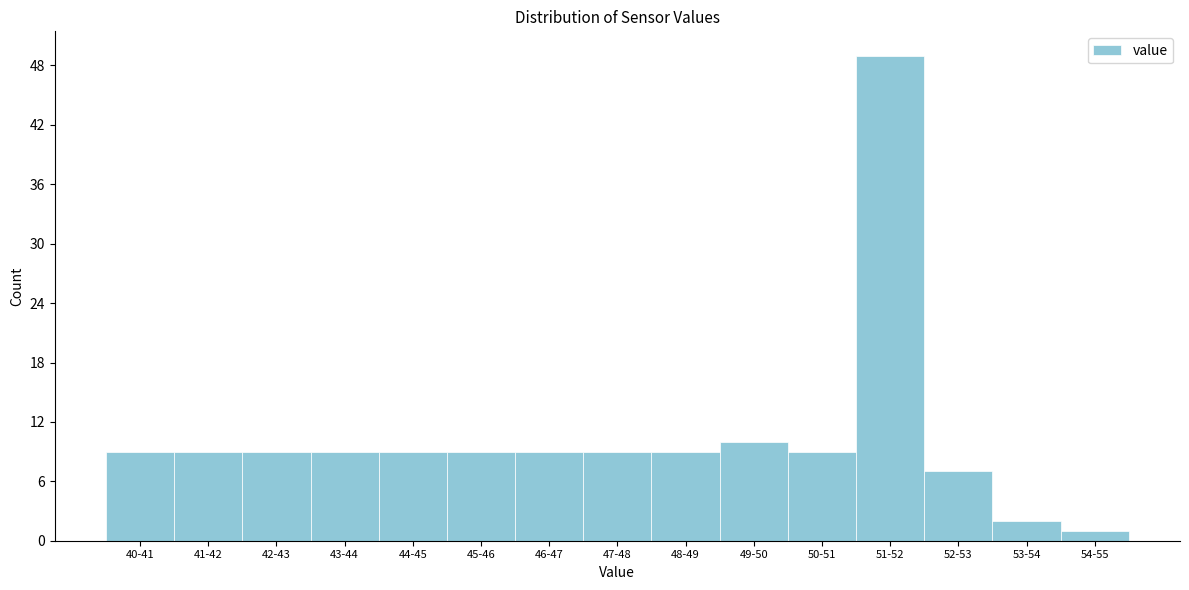

Reading right to left, transcribe all the data shown in this chart.

1	2	7	49	9	10	9	9	9	9	9	9	9	9	9